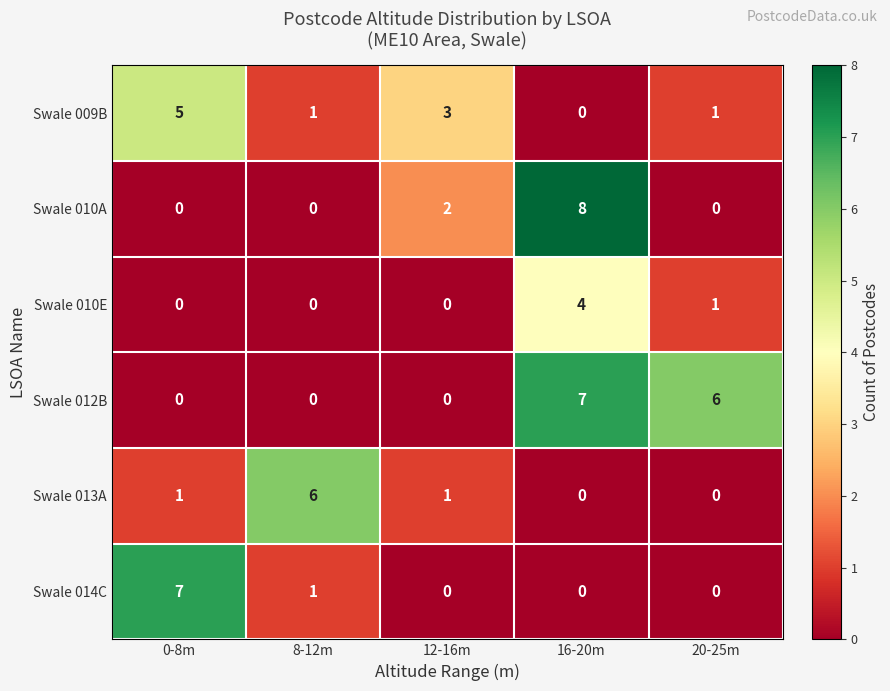

What is the difference between the Swale 010E values at 0-8m and 16-20m?

4